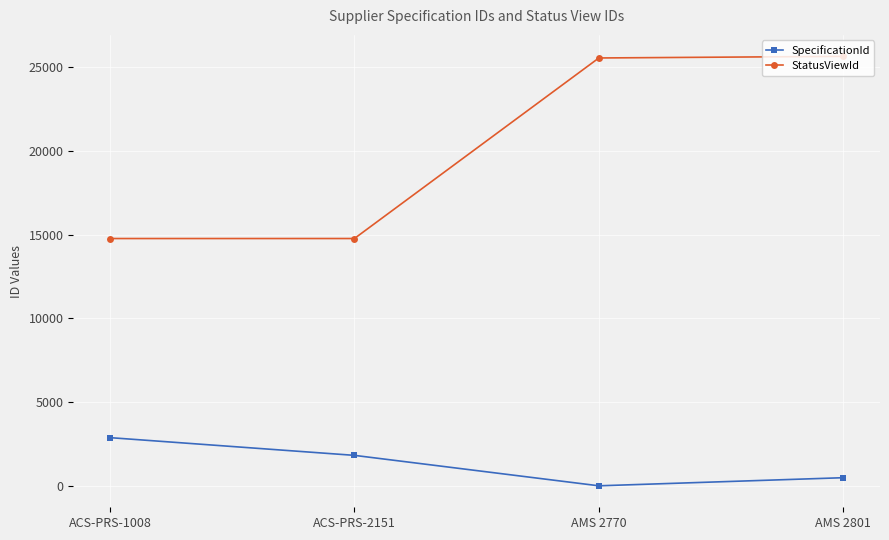

True or false: StatusViewId and SpecificationId intersect in this chart.

False